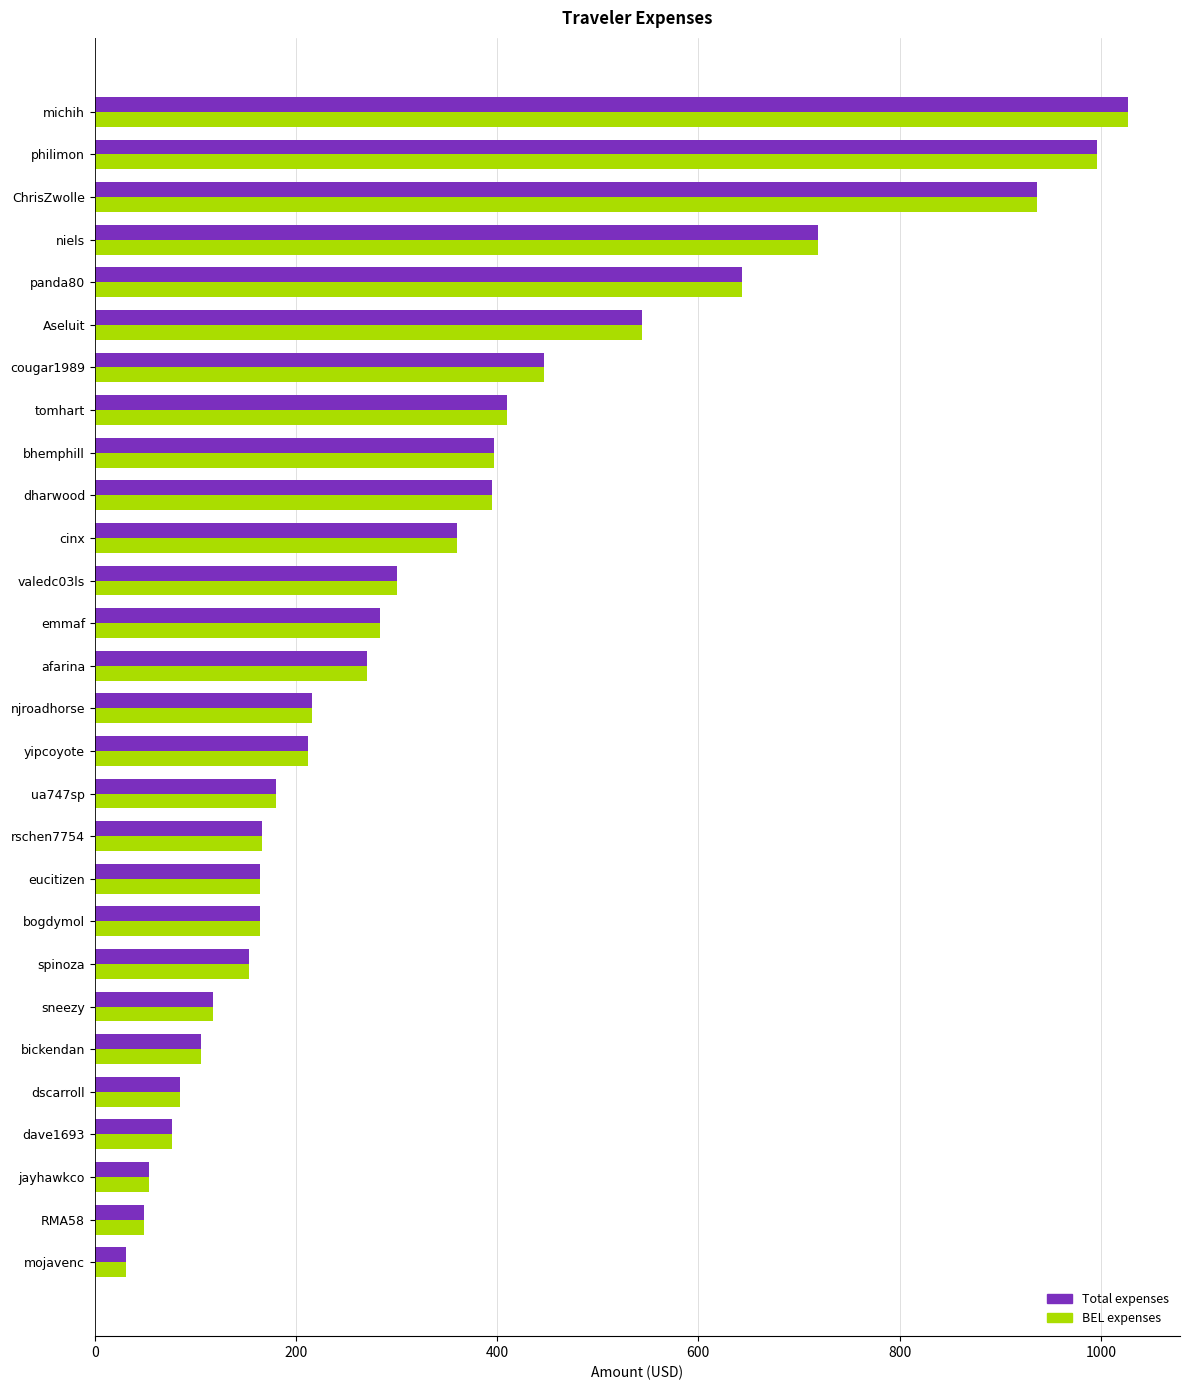

What is the average value of the Total expenses series?

339.5